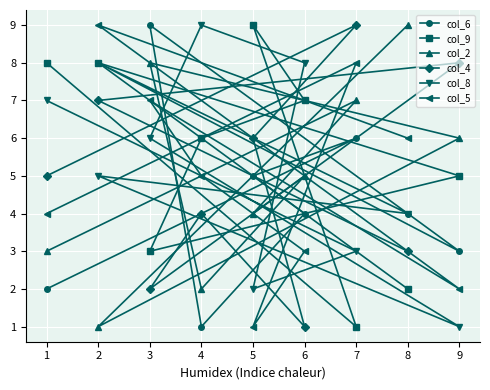

True or false: col_9 and col_5 cross at least once.

True